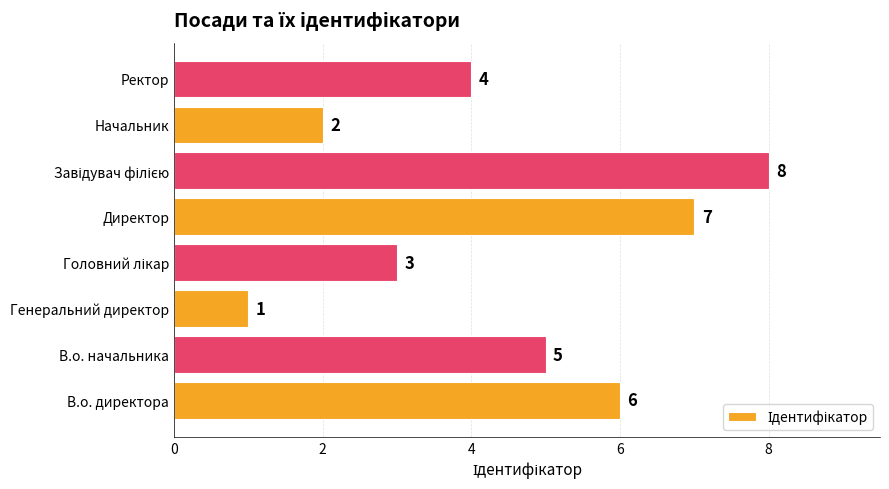

How many data points are less than 5?

4